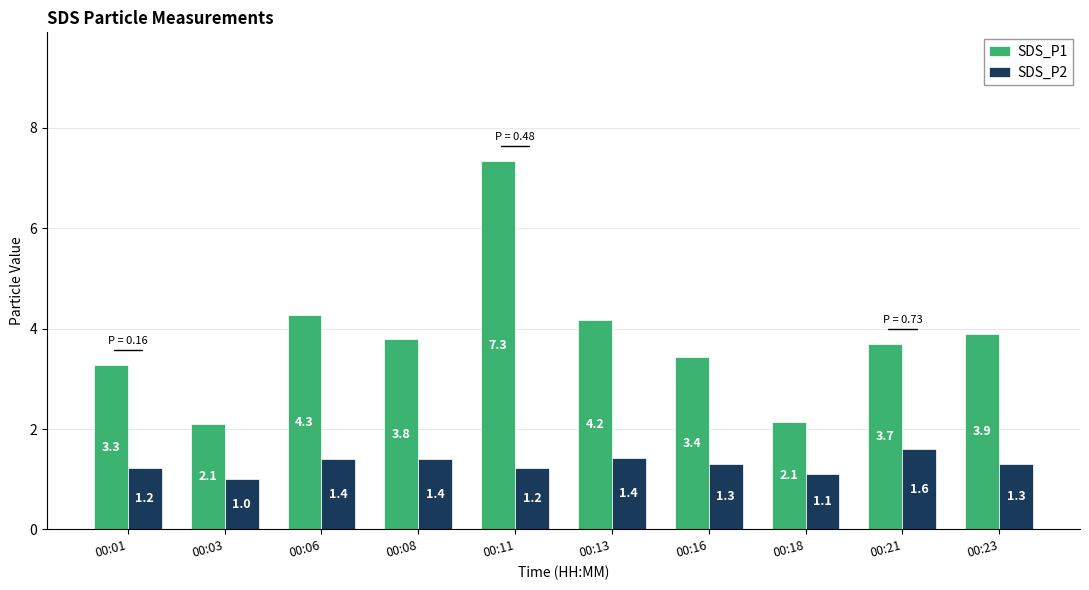

Reading left to right, extract all data points from this chart.

SDS_P1: 3.3	2.1	4.3	3.8	7.3	4.2	3.4	2.1	3.7	3.9
SDS_P2: 1.2	1.0	1.4	1.4	1.2	1.4	1.3	1.1	1.6	1.3